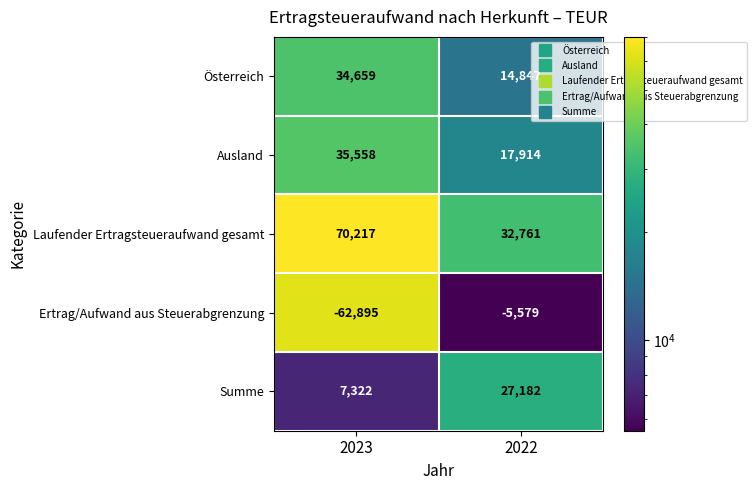

What is the difference between the Laufender Ertragsteueraufwand gesamt values at 2023 and 2022?

37456